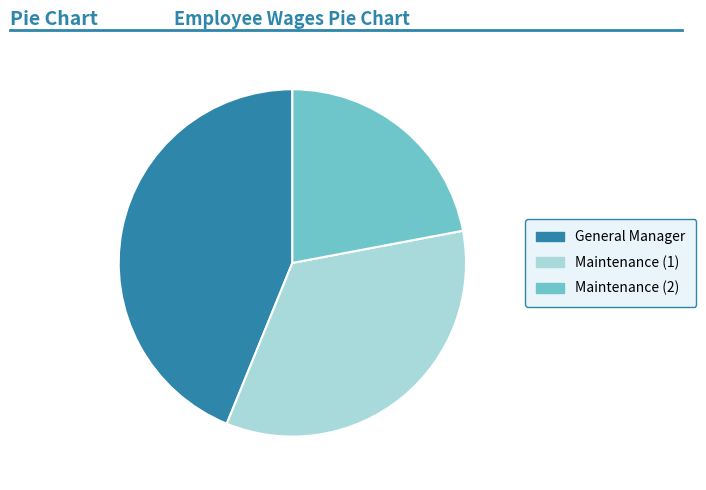

Rank the categories by value from highest to lowest.

General Manager, Maintenance (1), Maintenance (2)